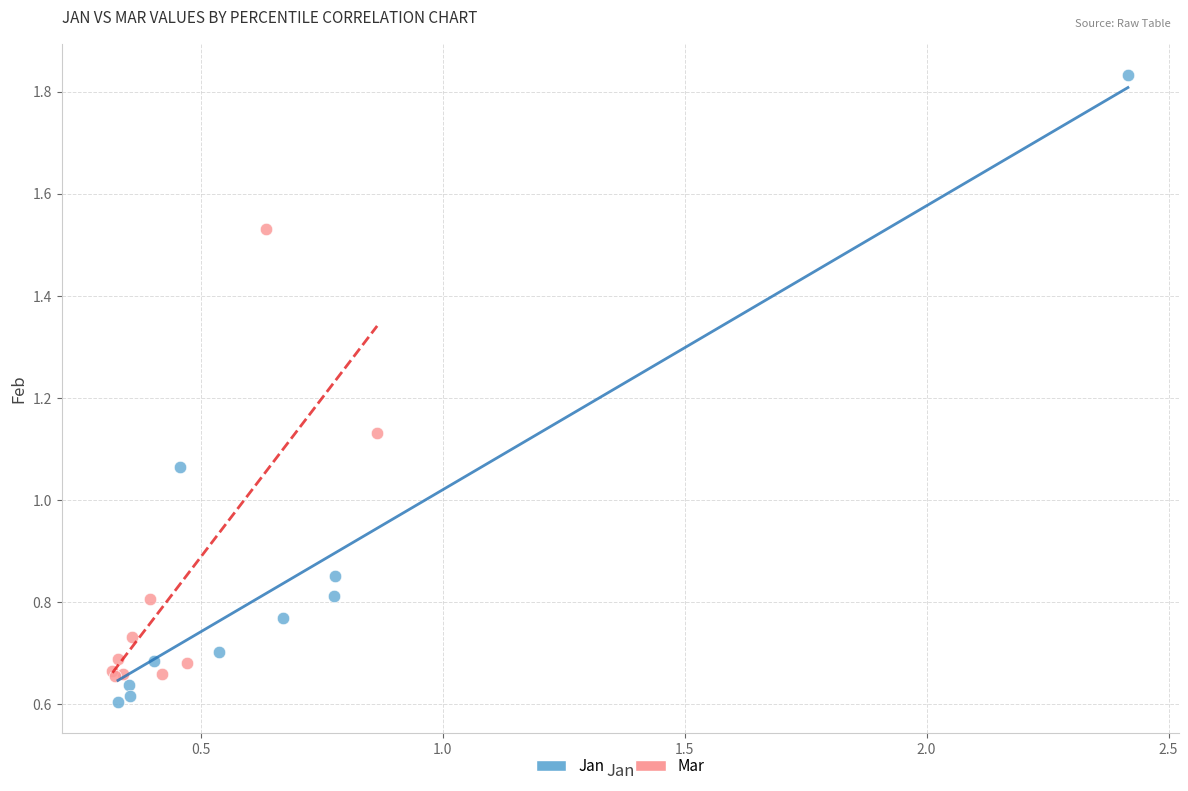

What are all the series names shown in the legend?

Jan, Mar